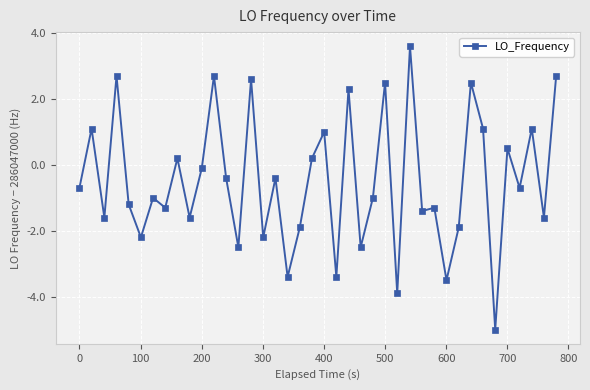

What is the smallest value displayed?

-5.0